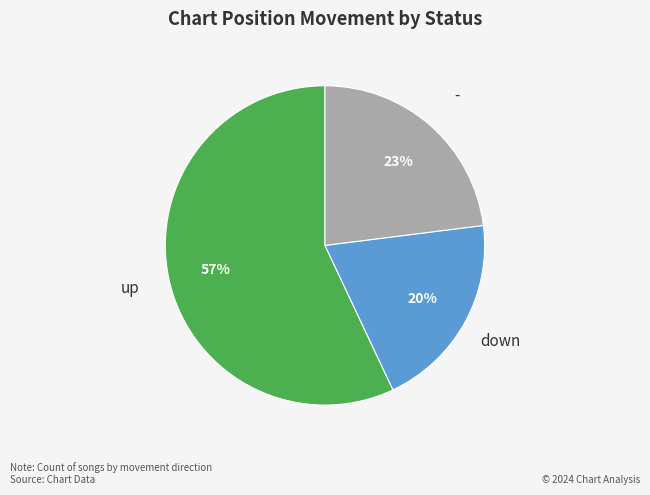

How many segments does this pie chart have?

3